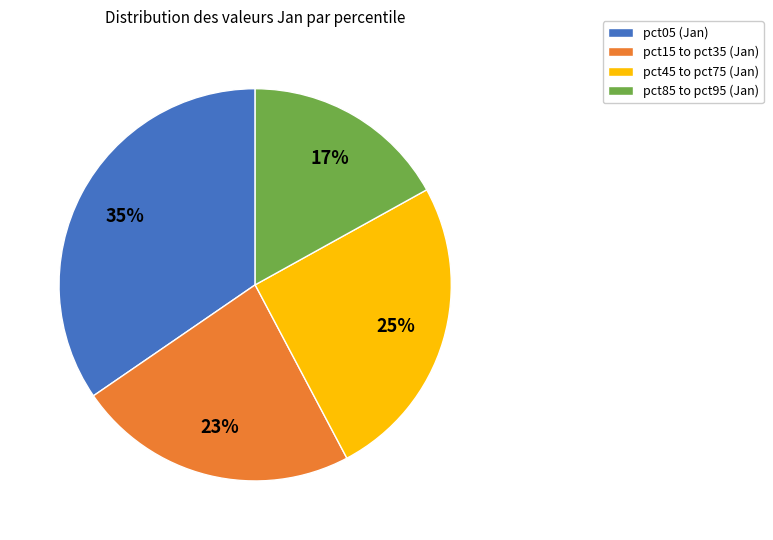

To the nearest percent, what is the combined percentage of pct05 (Jan) and pct15 to pct35 (Jan)?

58%